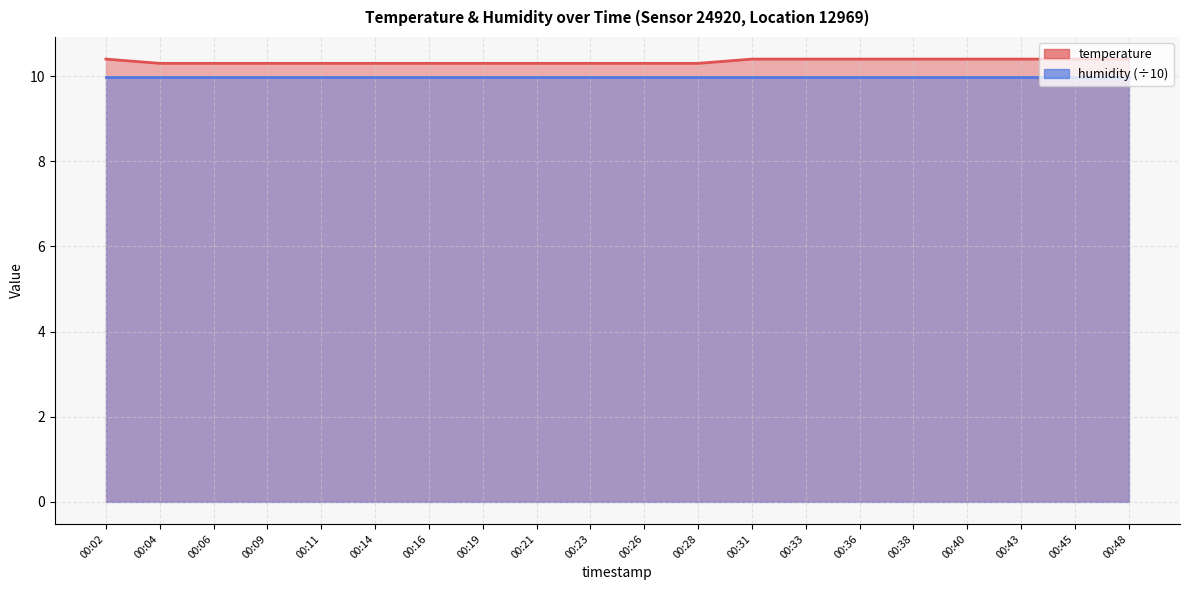

What is the sum of the values at 00:38 and 00:14?

20.7